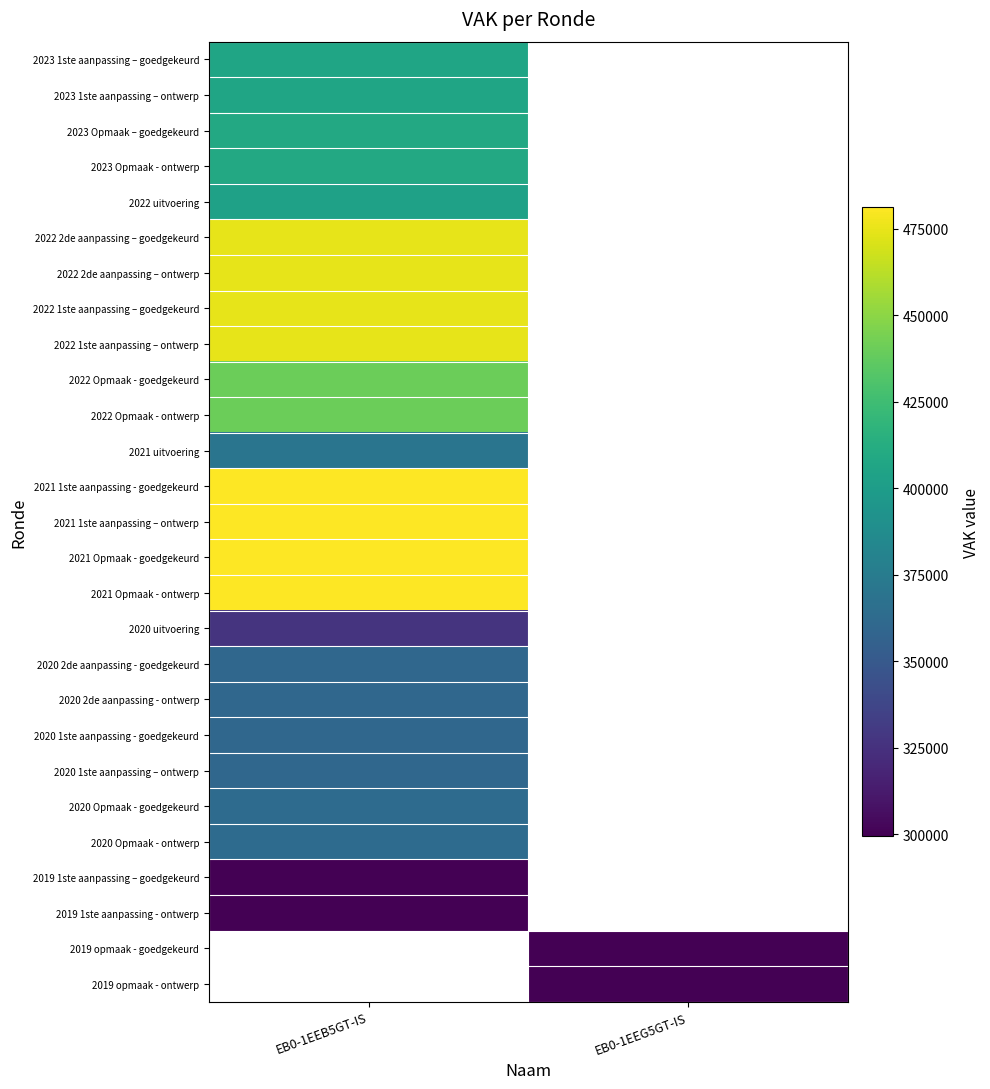

Is it true that 2021 Opmaak - ontwerp equals 480821.0 at EB0-1EEB5GT-IS?

True